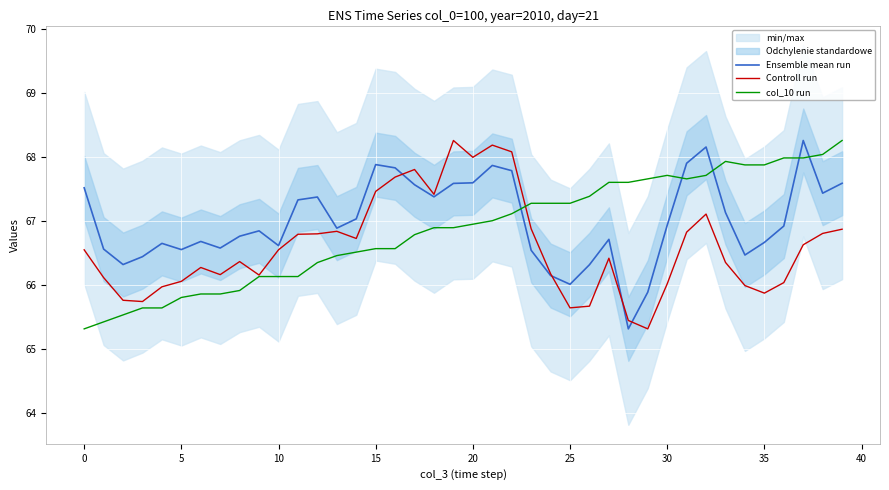

What is the approximate value of col_10 run at 24?

67.3